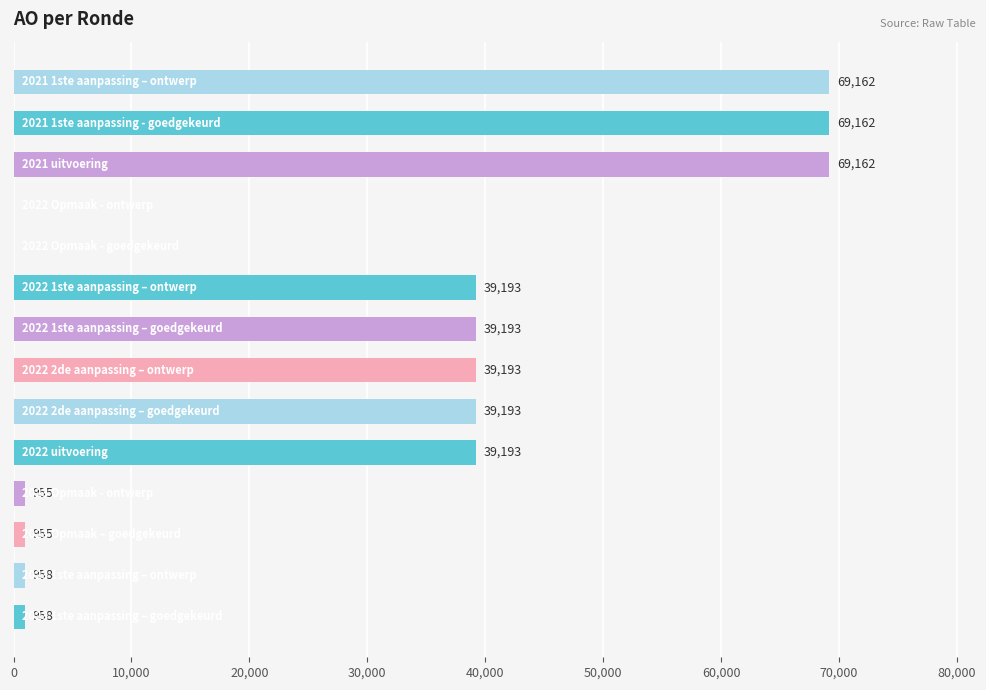

What is the maximum value shown in the chart?

69162